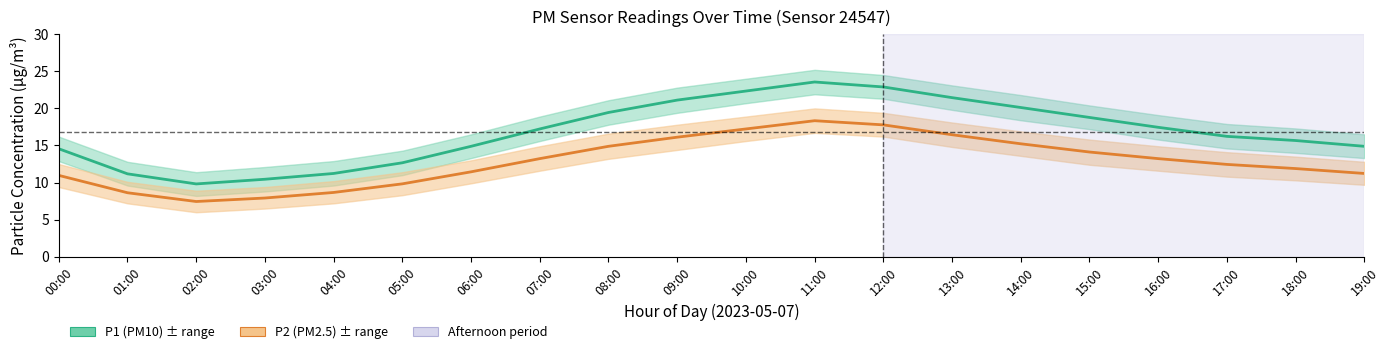

What is the smallest value displayed?

6.0